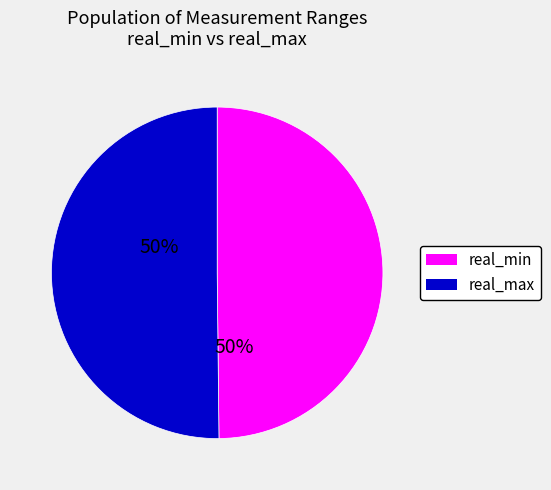

Is there any slice that represents more than half of the pie?

No